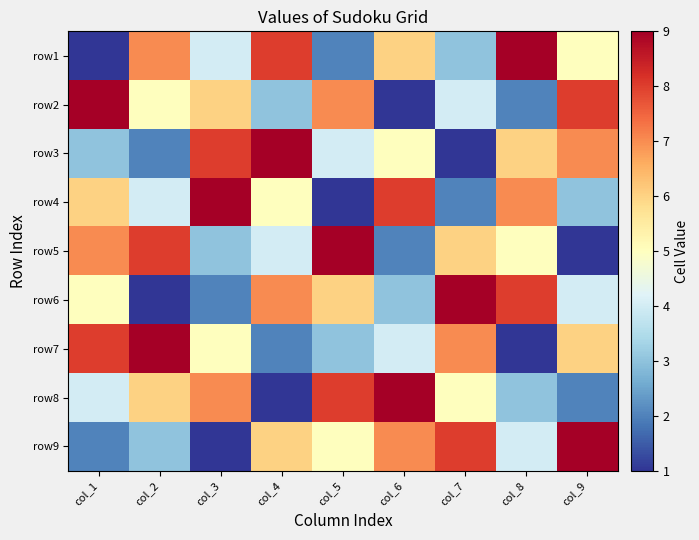

What is the maximum value shown in the chart?

9